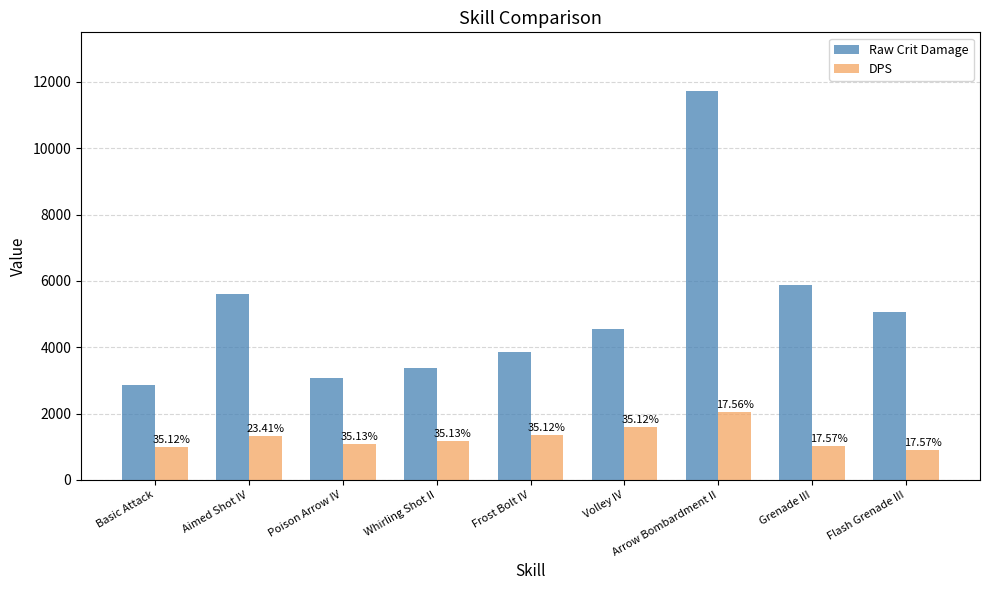

What is the label of the 1st bar from the left?

Basic Attack